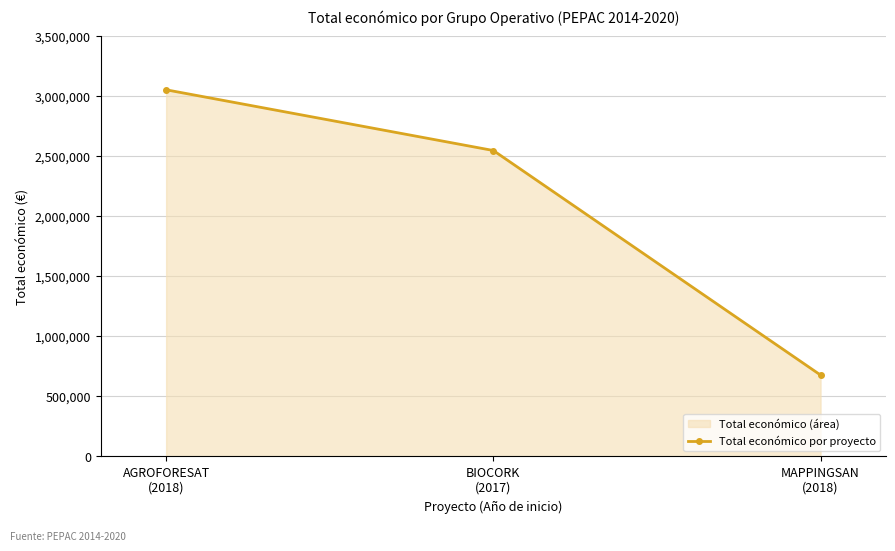

How many lines are shown in the chart?

1